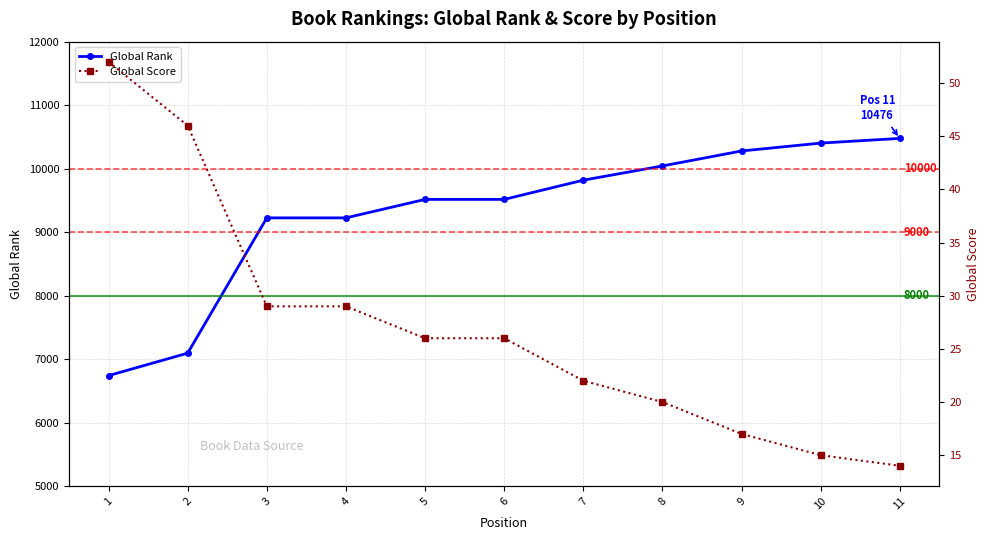

How many values in the Global Score series exceed 26?

4